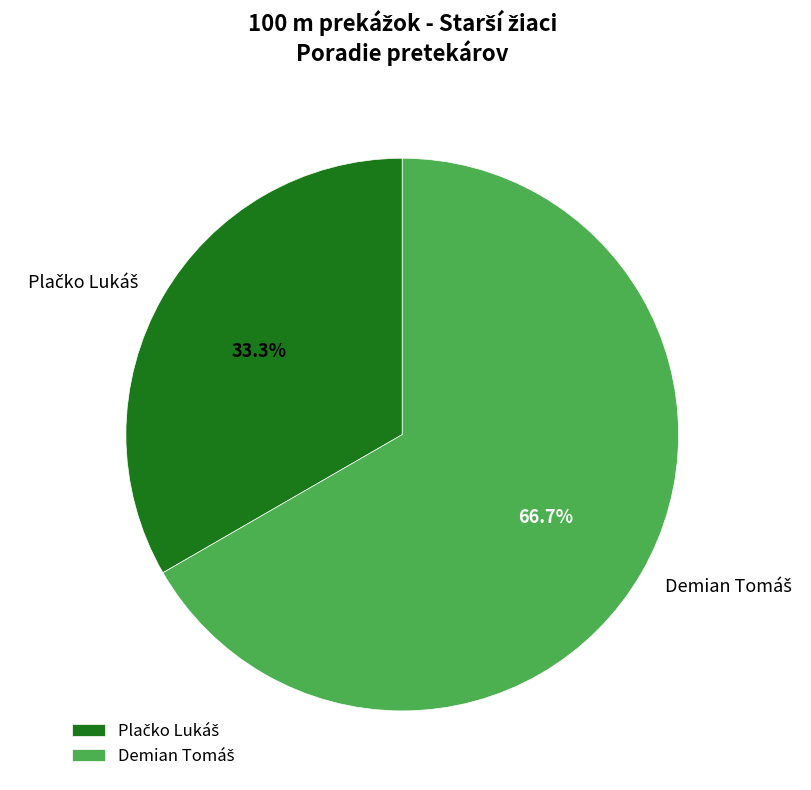

How many slices are in this pie chart?

2